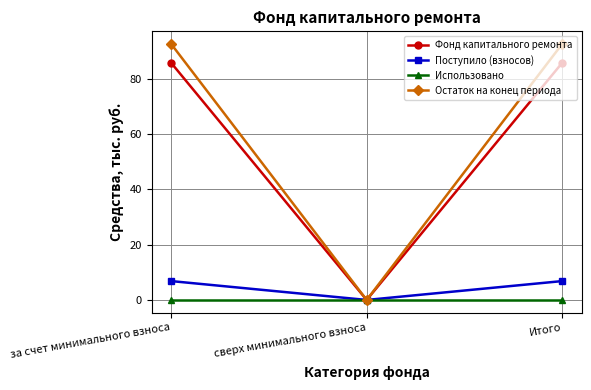

Rank the series at Итого from lowest to highest value.

Использовано, Поступило (взносов), Фонд капитального ремонта, Остаток на конец периода